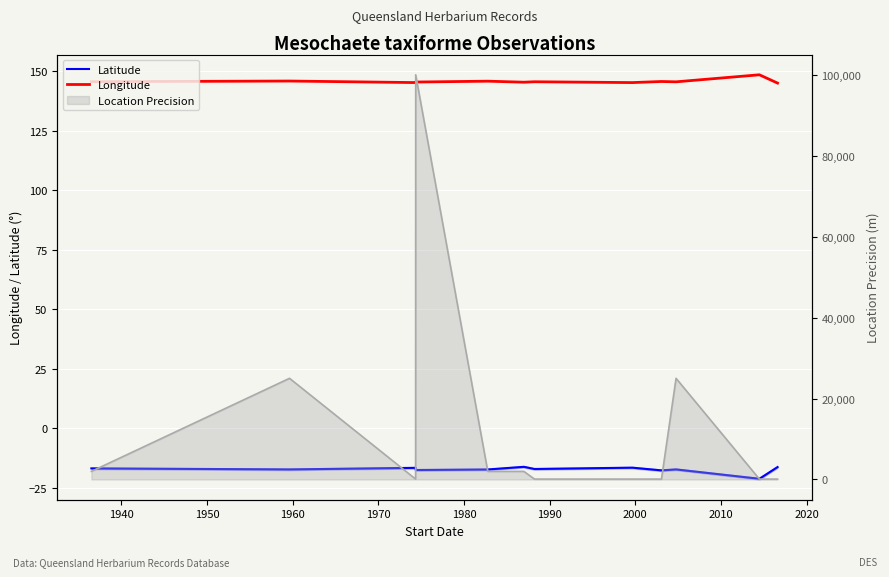

True or false: Longitude has more than 2 points higher than both neighbors.

True